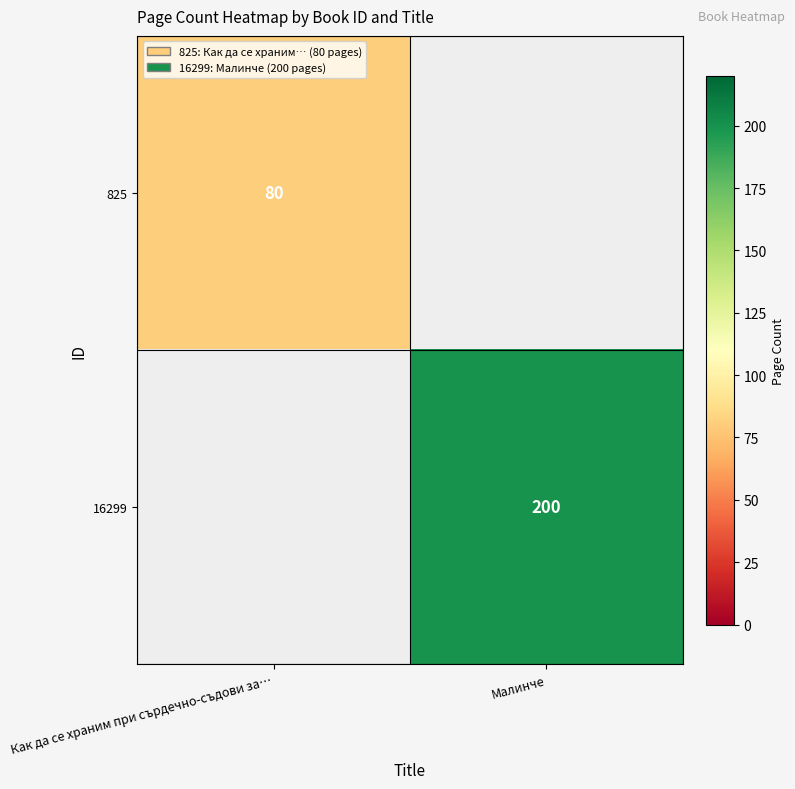

Between Как да се храним при сърдечно-съдови за… and Малинче, which is larger?

Малинче